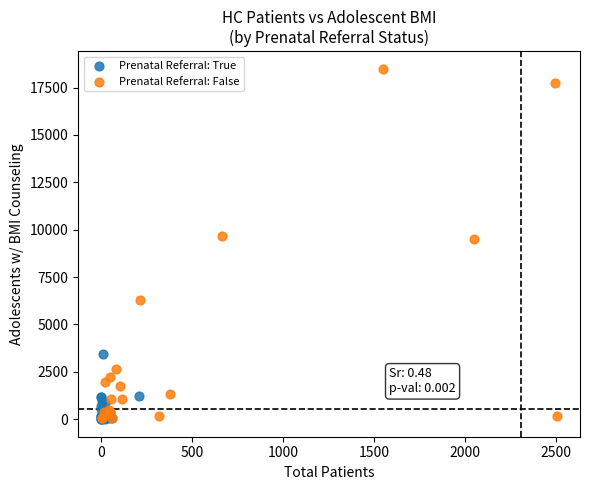

Which series has the largest Y range (max minus min)?

Prenatal Referral: False